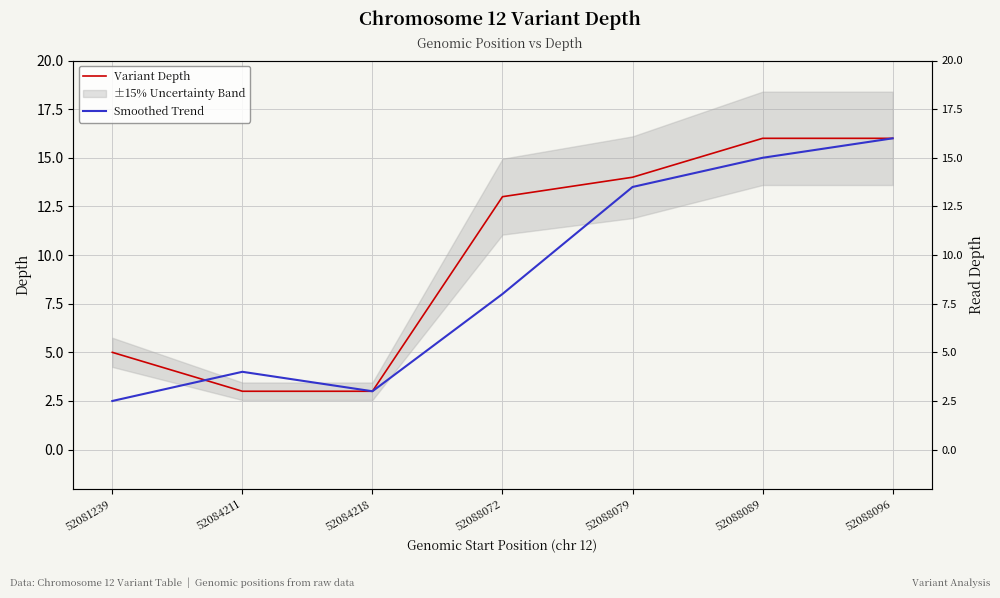

How many categories are shown in the chart?

7